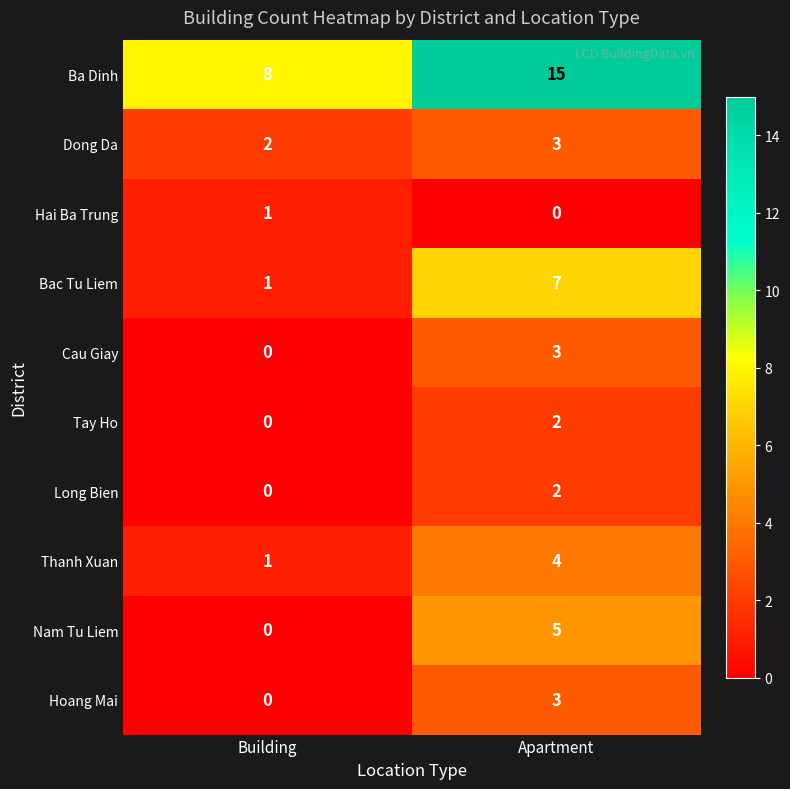

Reading left to right, extract all data points from this chart.

Ba Dinh: Building=8	Apartment=15
Dong Da: Building=2	Apartment=3
Hai Ba Trung: Building=1	Apartment=0
Bac Tu Liem: Building=1	Apartment=7
Cau Giay: Building=0	Apartment=3
Tay Ho: Building=0	Apartment=2
Long Bien: Building=0	Apartment=2
Thanh Xuan: Building=1	Apartment=4
Nam Tu Liem: Building=0	Apartment=5
Hoang Mai: Building=0	Apartment=3